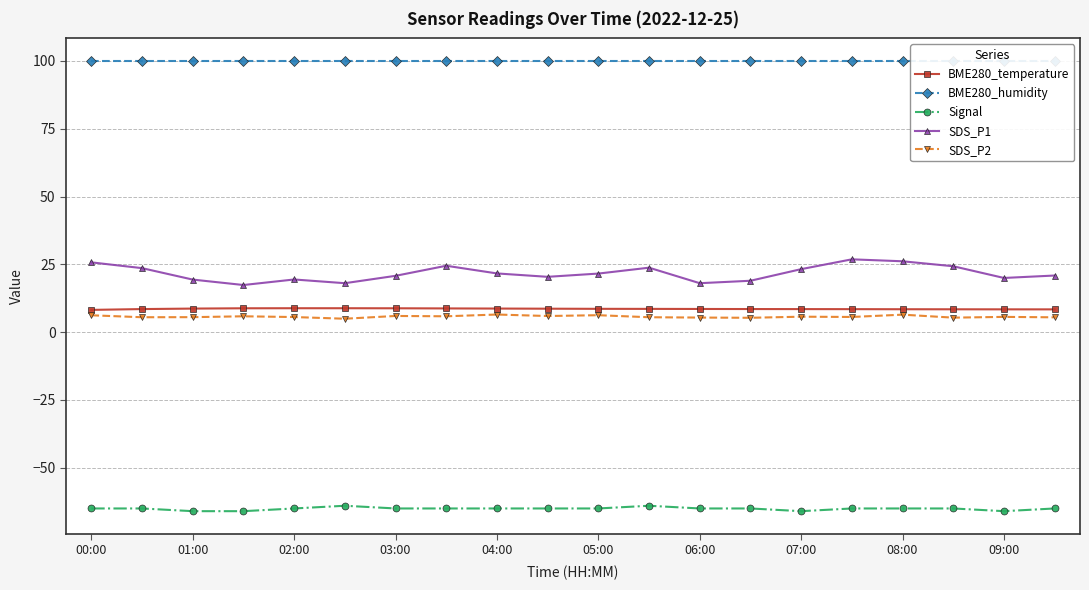

True or false: SDS_P1 has more than 1 interior local peaks.

True